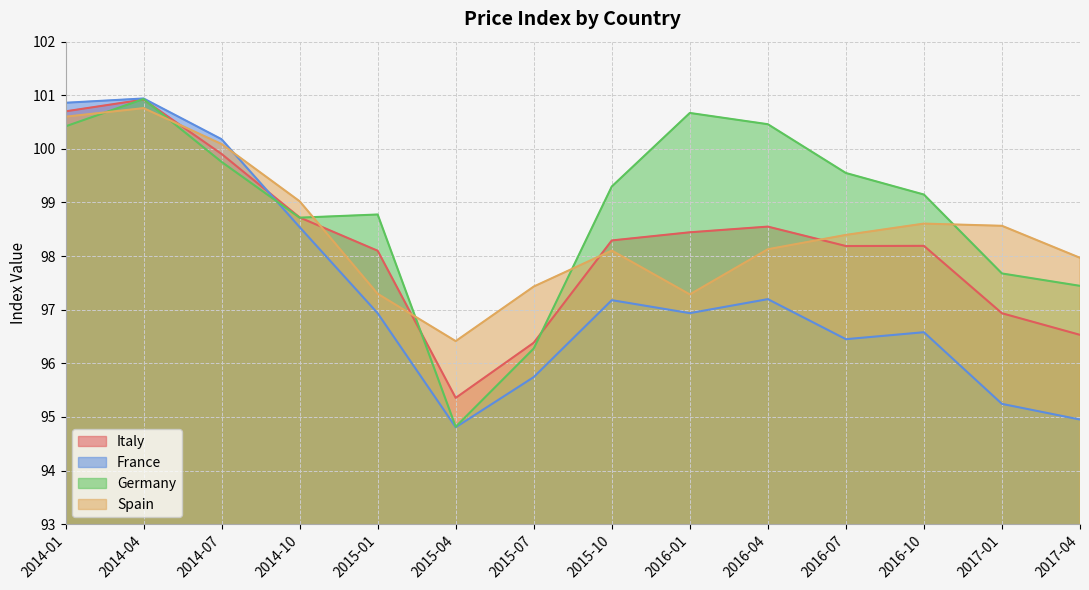

The value of Italy at 2016-10 is 144.3. True or false?

False